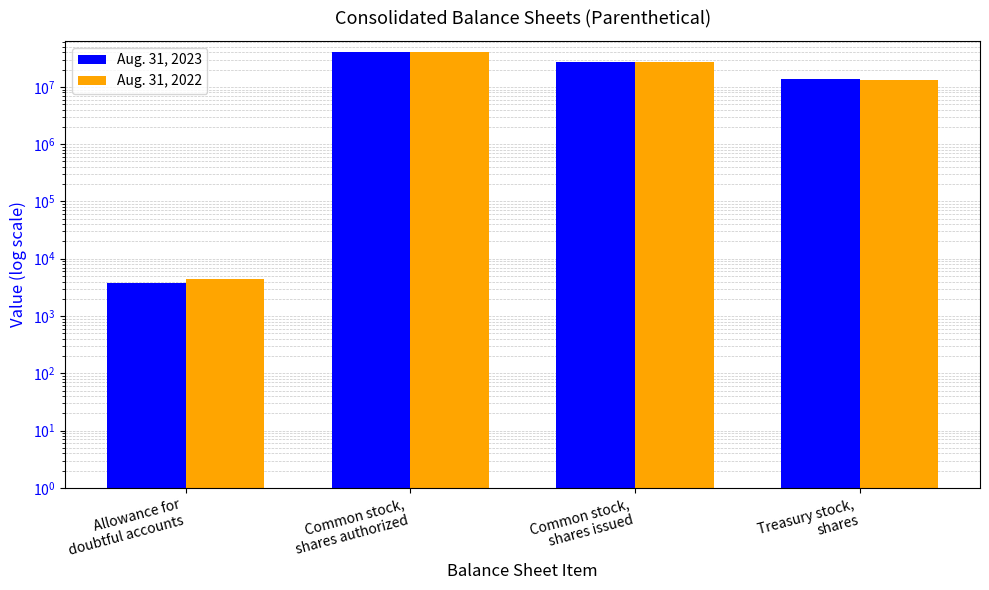

True or false: Aug. 31, 2023 has a value of 40000000 at Common stock,
shares authorized.

True